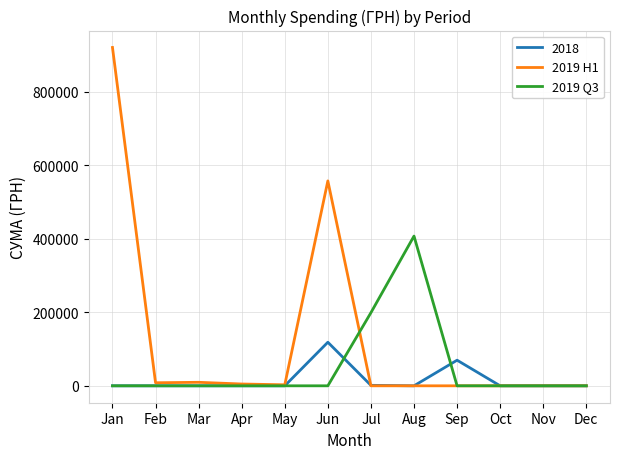

List the series in order of their peak value, highest first.

2019 H1, 2019 Q3, 2018